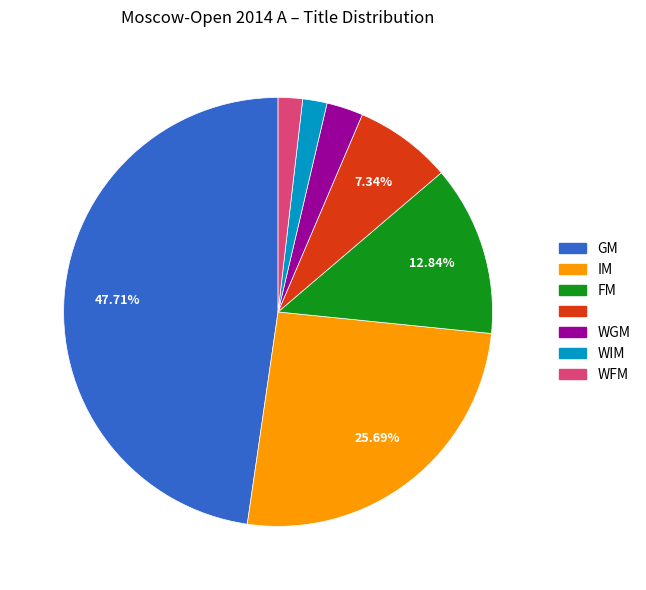

Does any single category account for the majority?

No